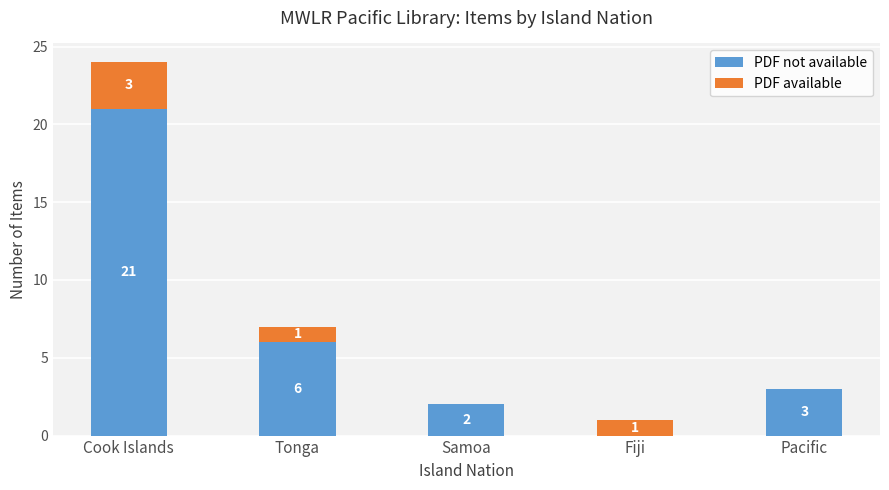

How many positive values does the PDF not available series have?

4